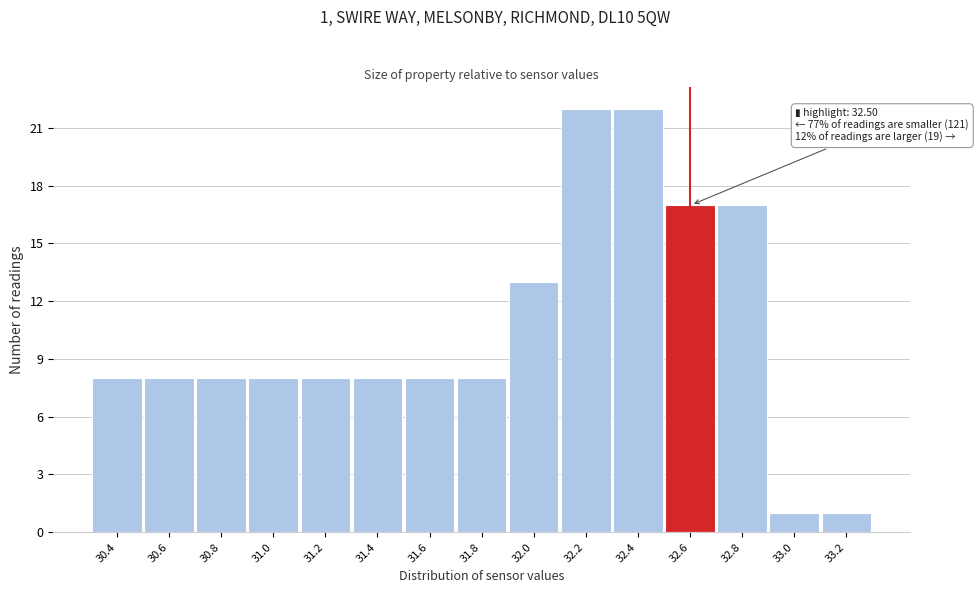

Reading left to right, extract all data points from this chart.

8	8	8	8	8	8	8	8	13	22	22	17	17	1	1